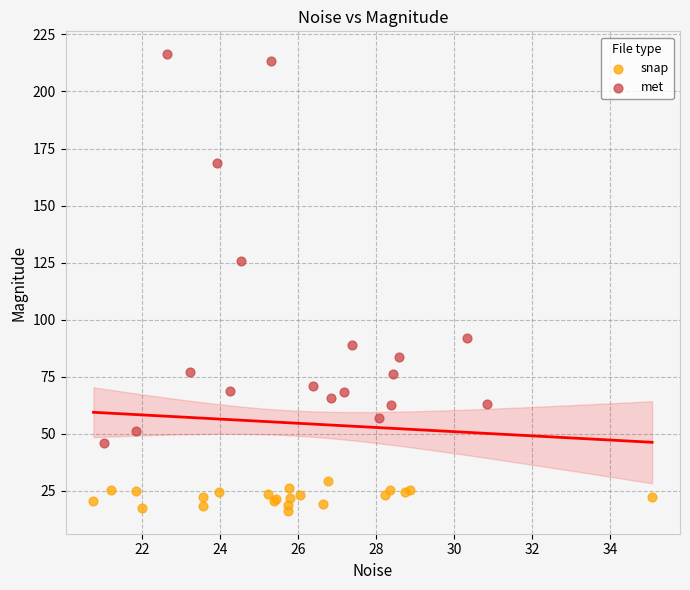

Which series reaches the maximum Y coordinate?

met